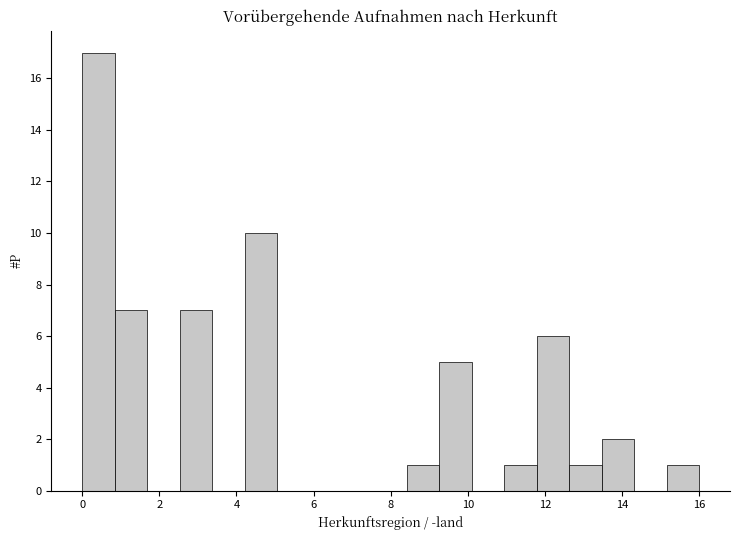

Reading left to right, transcribe this chart: for each bar, give the range it covers on the x-axis and its height. Neither the bar edges nor the heights are printed on the chart, so give them approximately, as read against the axes.

0.0 to 0.8: 17
0.8 to 1.6: 7
1.6 to 2.6: 0
2.6 to 3.4: 7
3.4 to 4.2: 0
4.2 to 5.0: 10
5.0 to 5.8: 0
5.8 to 6.8: 0
6.8 to 7.6: 0
7.6 to 8.4: 0
8.4 to 9.2: 1
9.2 to 10.2: 5
10.2 to 11.0: 0
11.0 to 11.8: 1
11.8 to 12.6: 6
12.6 to 13.4: 1
13.4 to 14.4: 2
14.4 to 15.2: 0
15.2 to 16.0: 1